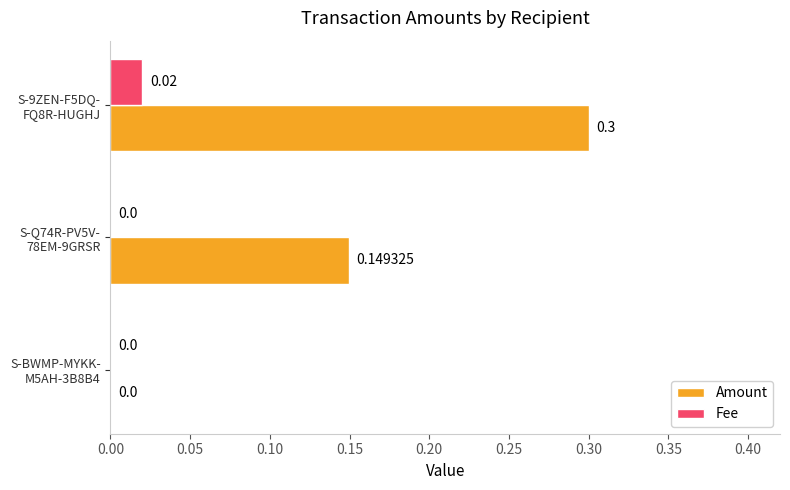

Which category has the highest value across all series?

S-9ZEN-F5DQ-
FQ8R-HUGHJ